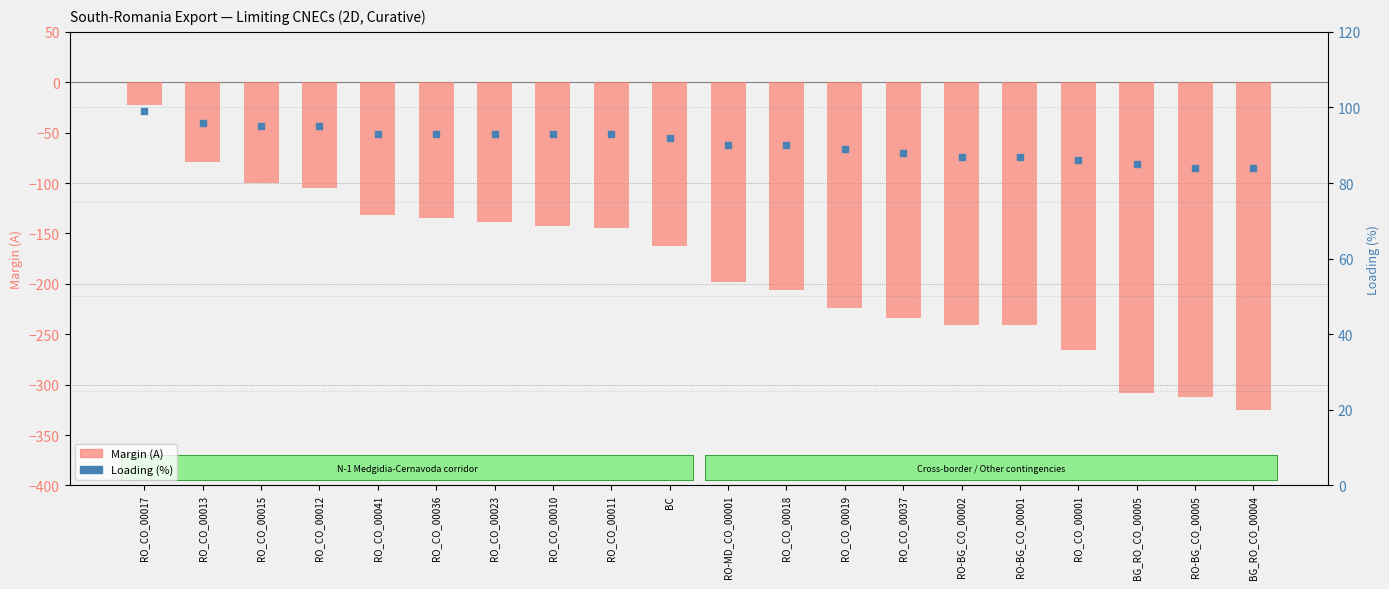

What is the difference between the highest and lowest values at RO_CO_00012?

200